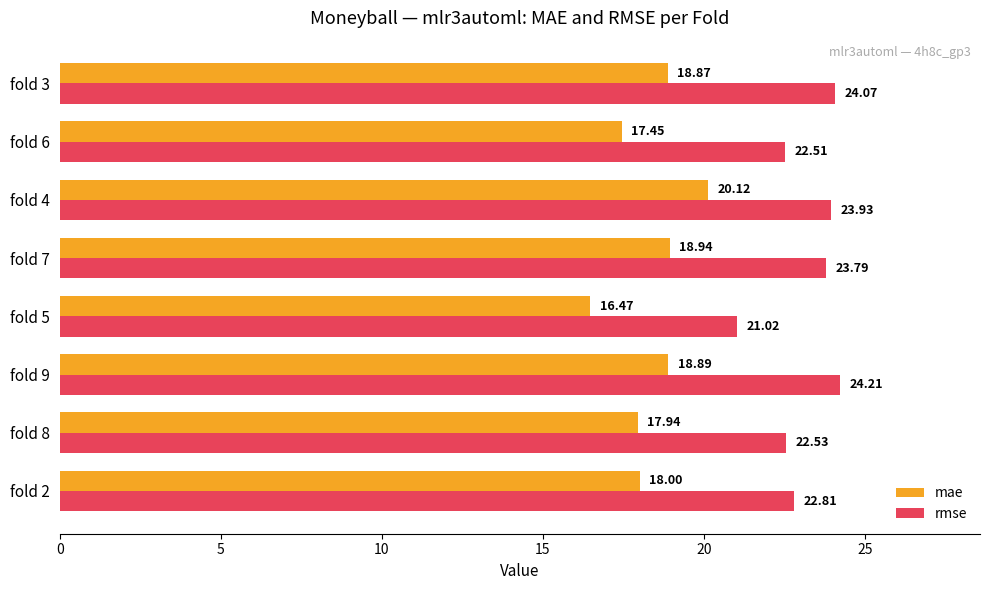

Rank the series at fold 7 from highest to lowest value.

rmse, mae